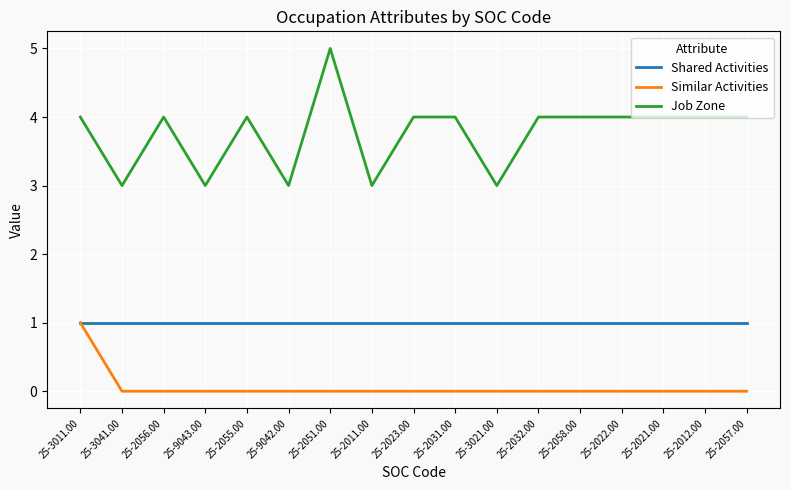

Reading left to right, extract all data points from this chart.

Shared Activities: 25-3011.00=1	25-3041.00=1	25-2056.00=1	25-9043.00=1	25-2055.00=1	25-9042.00=1	25-2051.00=1	25-2011.00=1	25-2023.00=1	25-2031.00=1	25-3021.00=1	25-2032.00=1	25-2058.00=1	25-2022.00=1	25-2021.00=1	25-2012.00=1	25-2057.00=1
Similar Activities: 25-3011.00=1	25-3041.00=0	25-2056.00=0	25-9043.00=0	25-2055.00=0	25-9042.00=0	25-2051.00=0	25-2011.00=0	25-2023.00=0	25-2031.00=0	25-3021.00=0	25-2032.00=0	25-2058.00=0	25-2022.00=0	25-2021.00=0	25-2012.00=0	25-2057.00=0
Job Zone: 25-3011.00=4	25-3041.00=3	25-2056.00=4	25-9043.00=3	25-2055.00=4	25-9042.00=3	25-2051.00=5	25-2011.00=3	25-2023.00=4	25-2031.00=4	25-3021.00=3	25-2032.00=4	25-2058.00=4	25-2022.00=4	25-2021.00=4	25-2012.00=4	25-2057.00=4